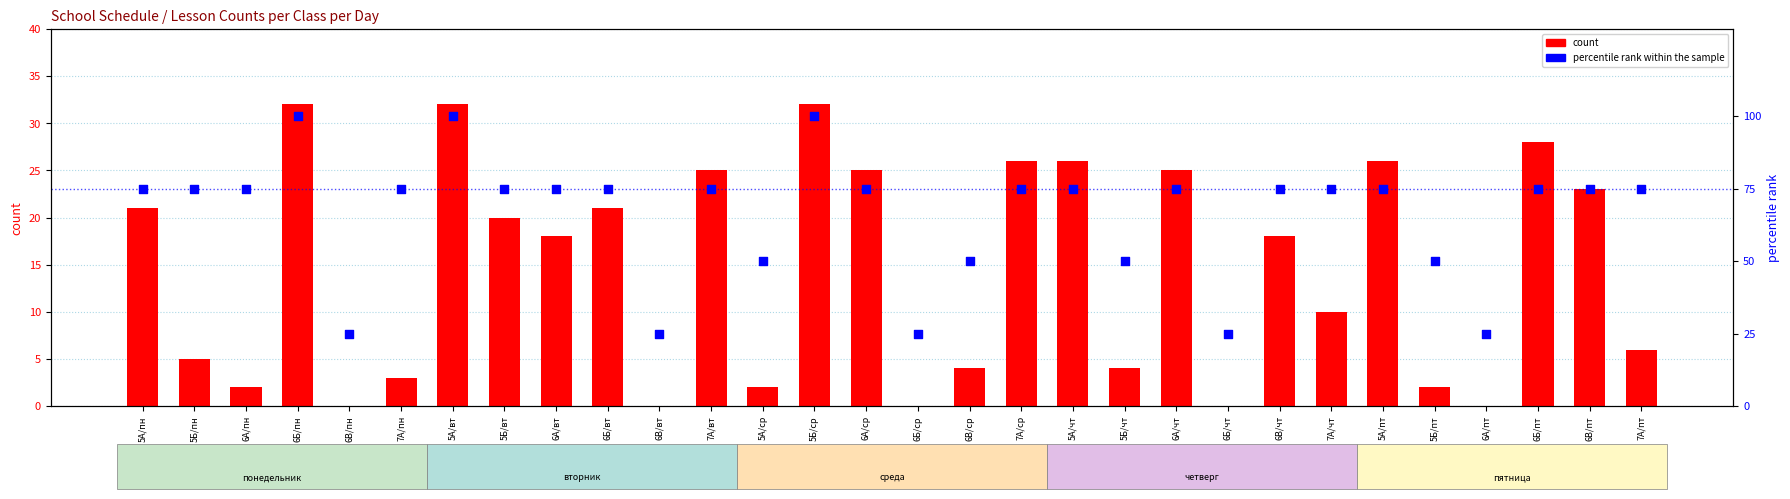

Which series has the widest spread of Y values?

percentile rank within the sample